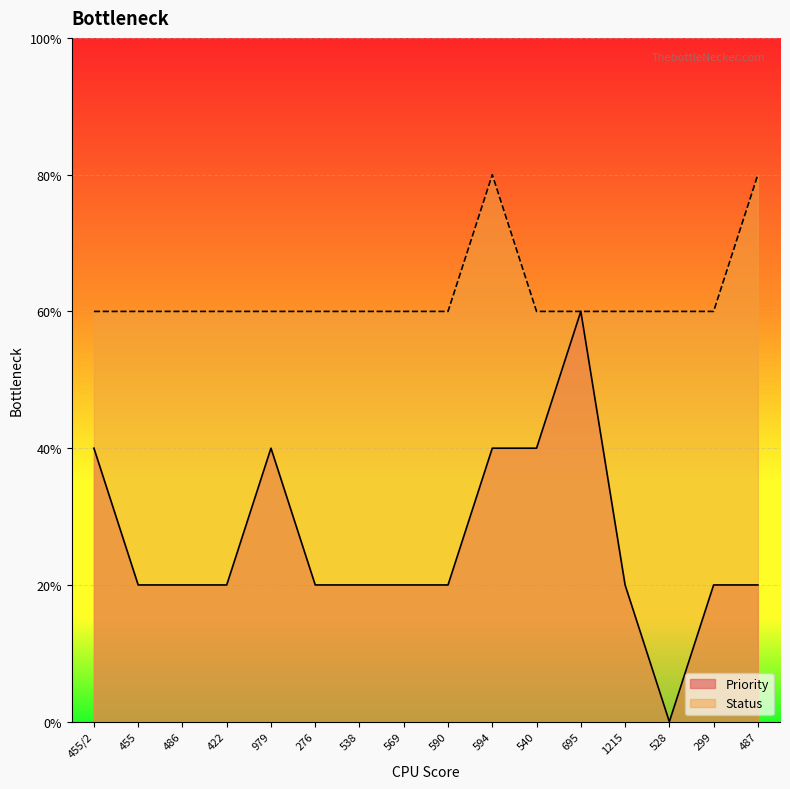

How many interior local valleys does the Priority series have?

1